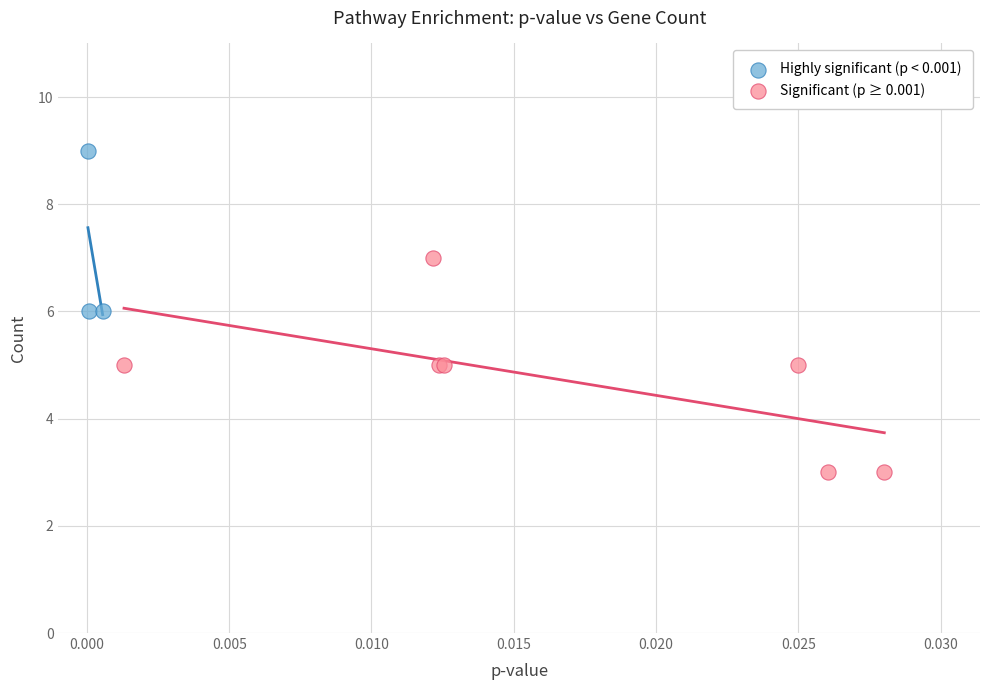

Which series reaches the maximum Y coordinate?

Highly significant (p < 0.001)